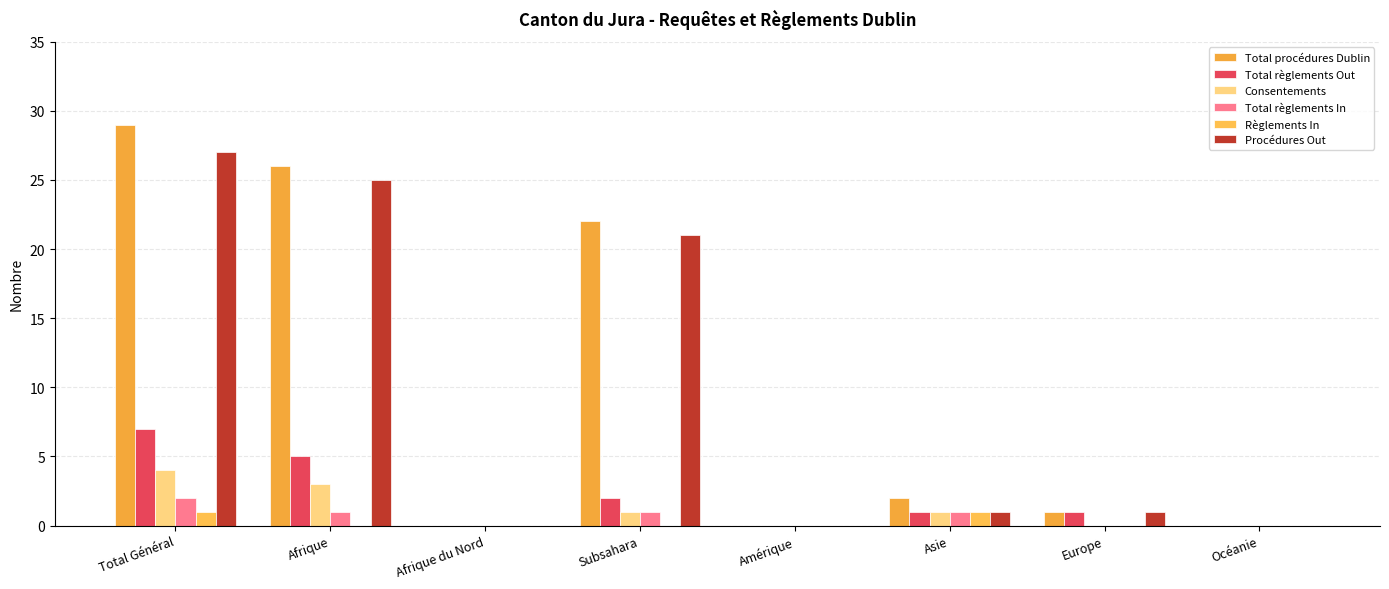

How many series are shown in this chart?

6